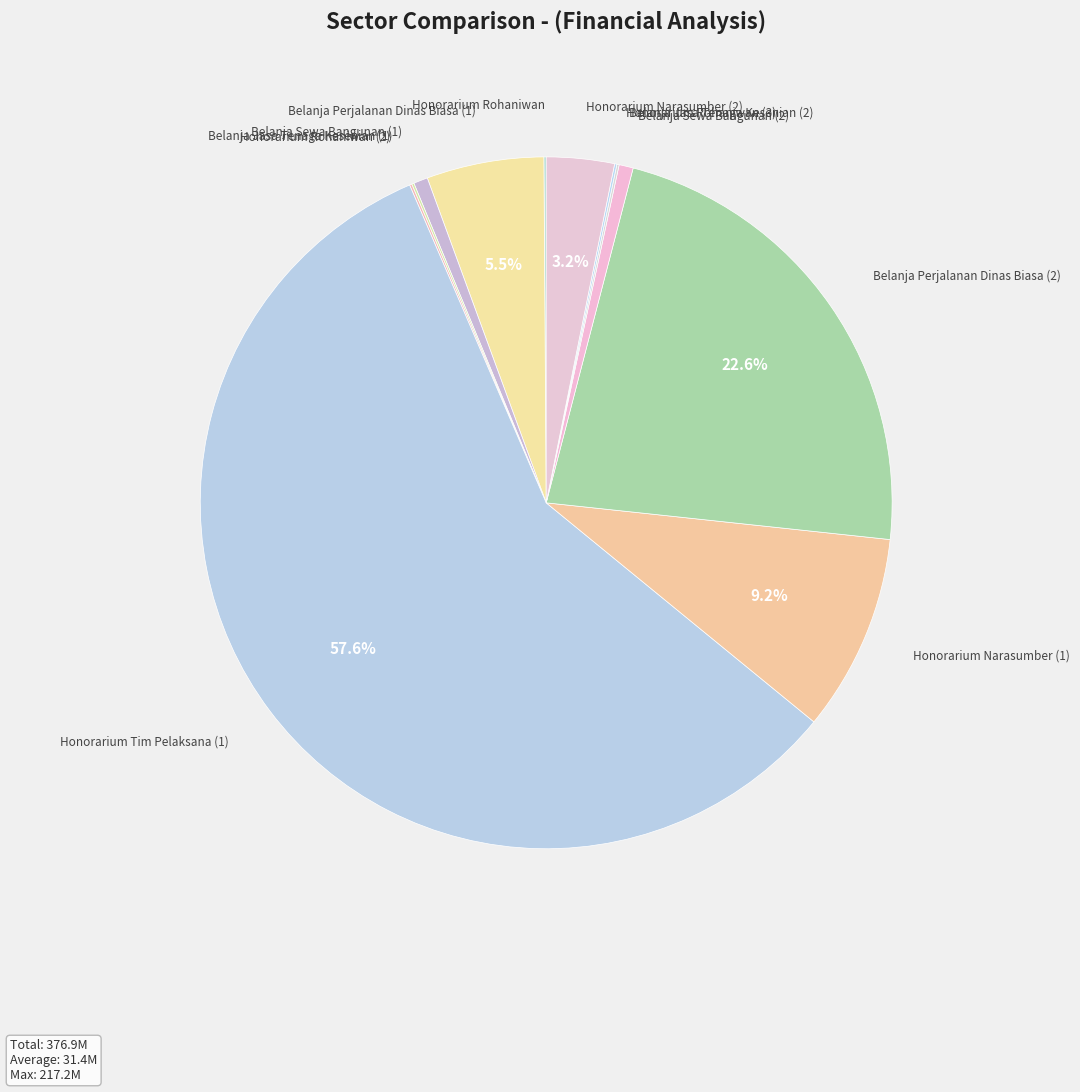

Is the sum of Belanja Sewa Bangunan (1) and Belanja Perjalanan Dinas Biasa (1) greater than half?

No